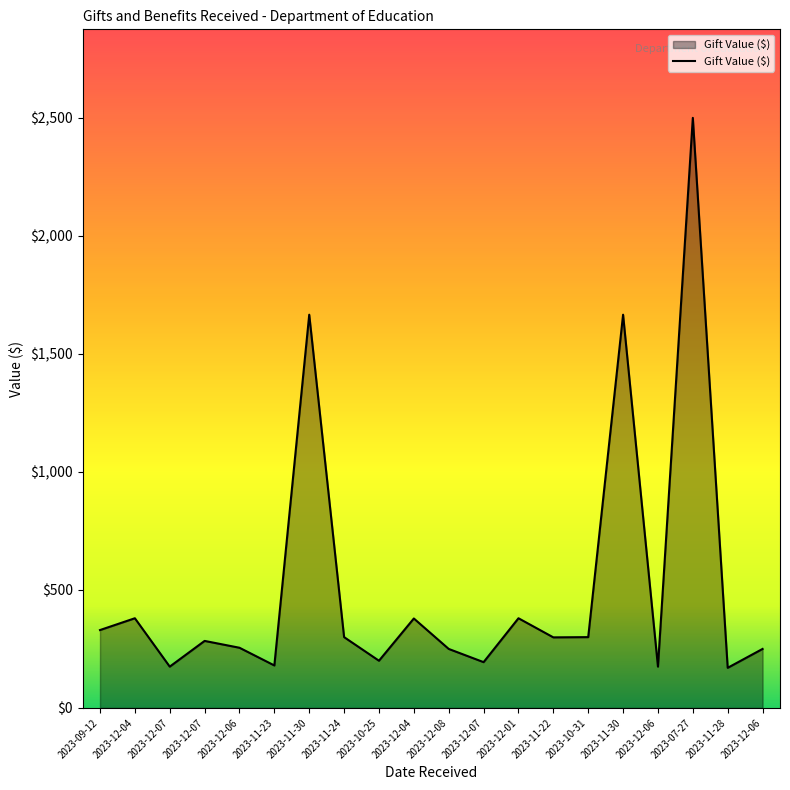

What is the average value?

517